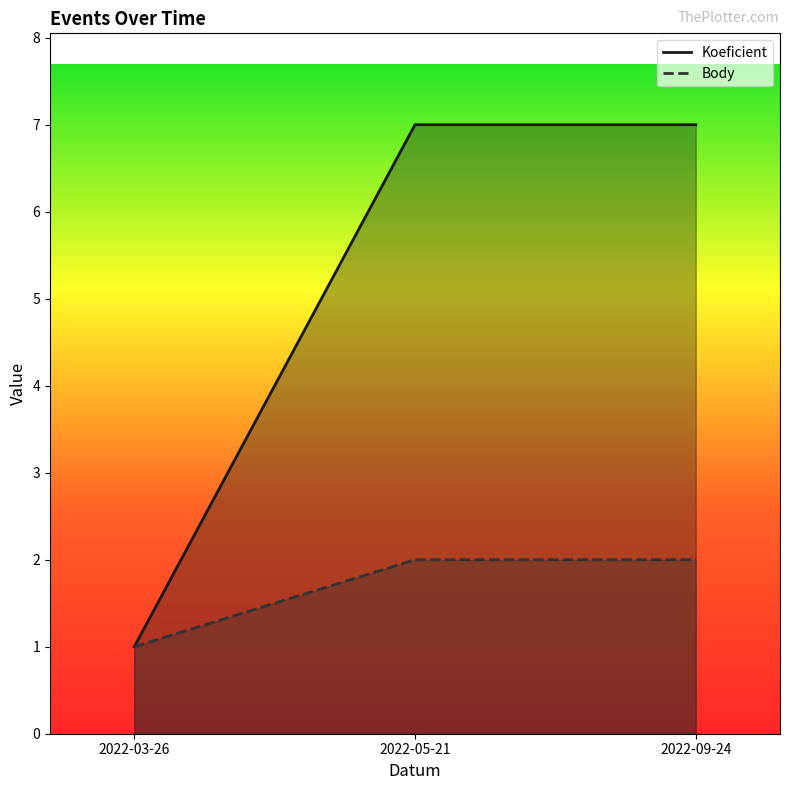

Reading right to left, what are all the values shown in this chart?

Koeficient: 7	7	1
Body: 2	2	1